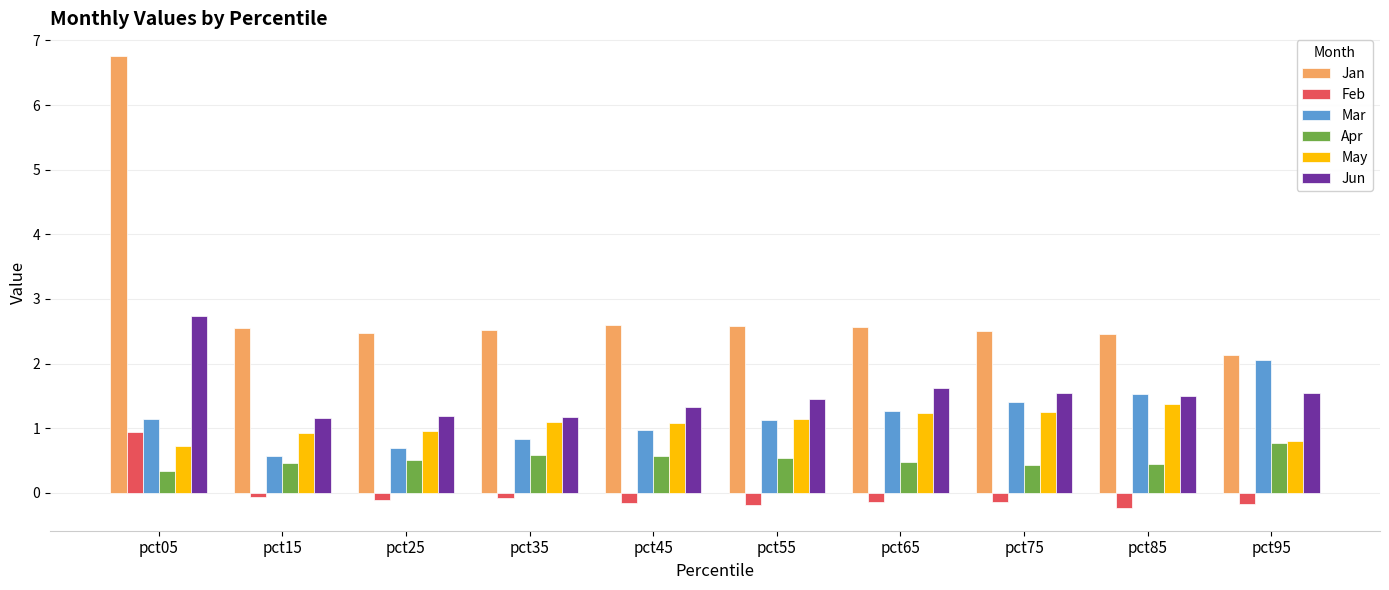

How many bars are there in each group?

6